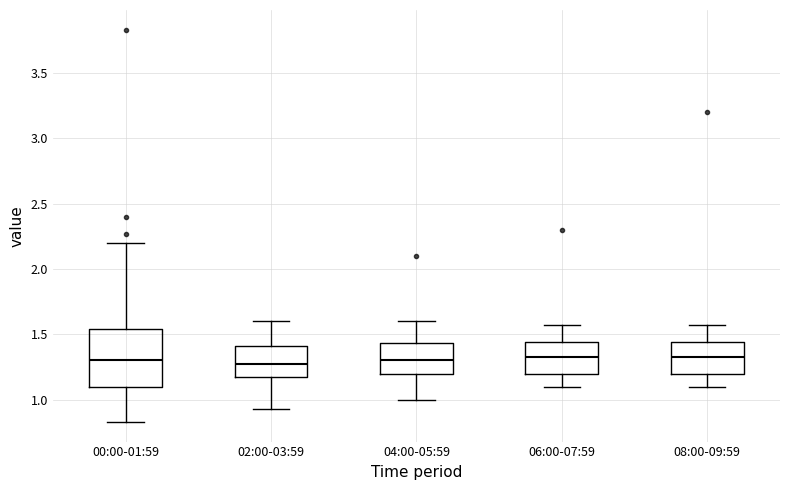

Comparing the boxes themselves (not the whiskers), which one is the tallest?

00:00-01:59